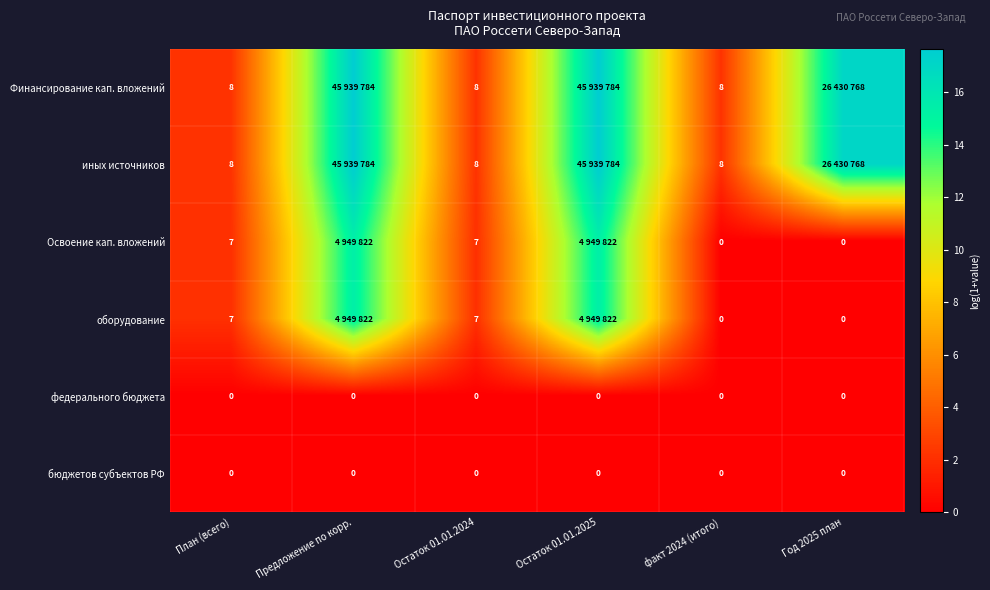

The value of оборудование at Год 2025 план is 4.9. True or false?

False